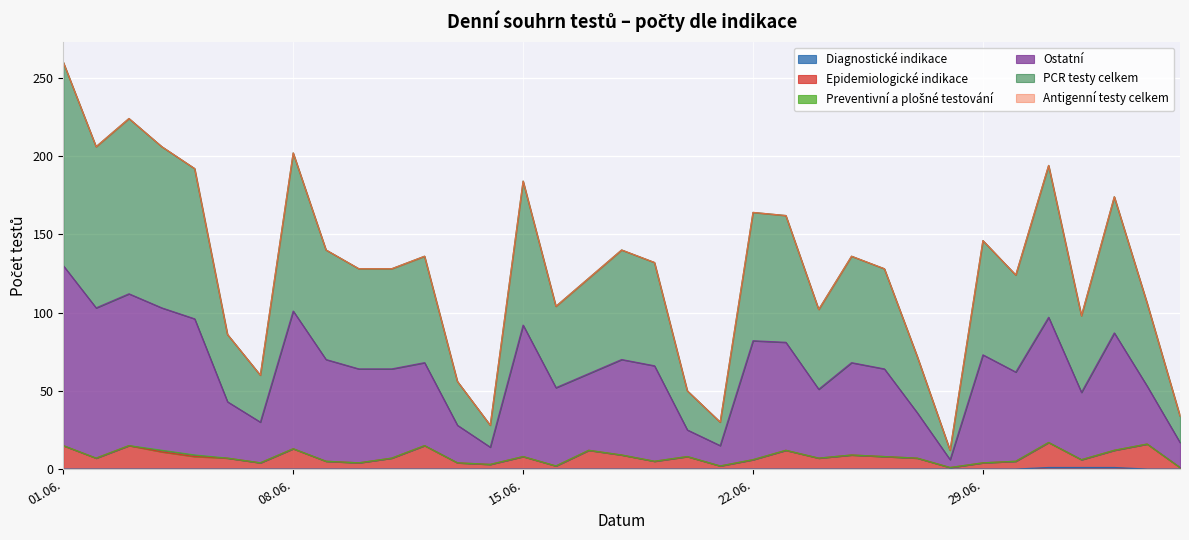

At which category is the sum across all series the highest?

01.06.